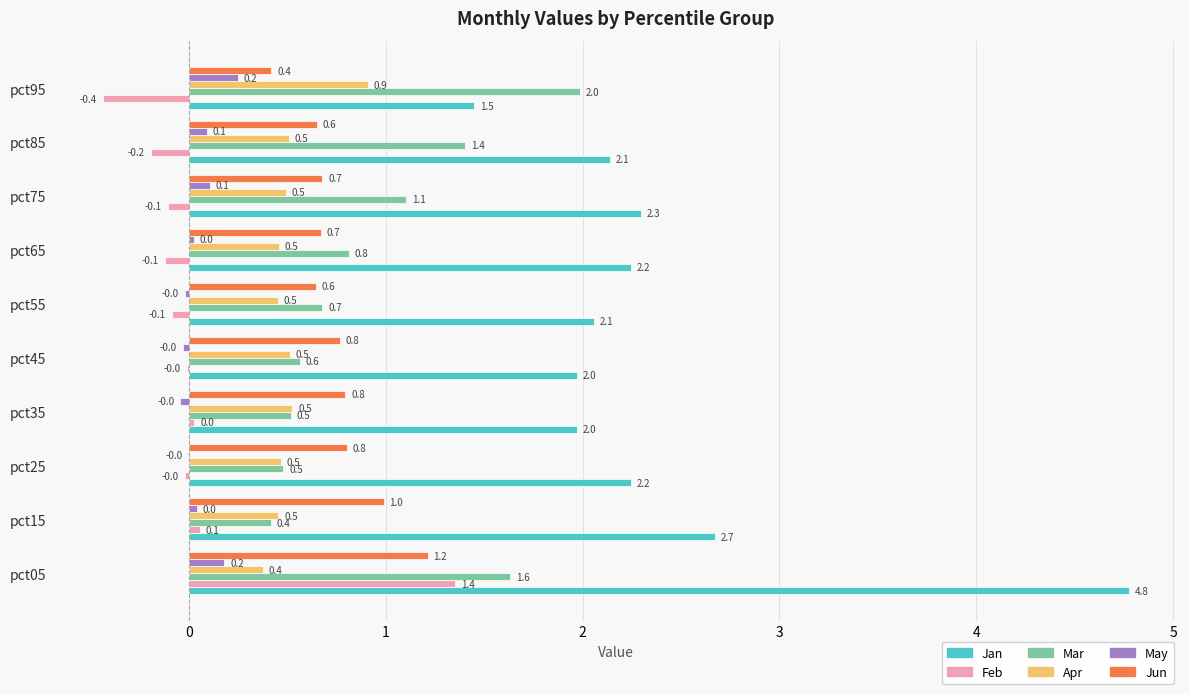

What is the greatest value displayed?

4.8